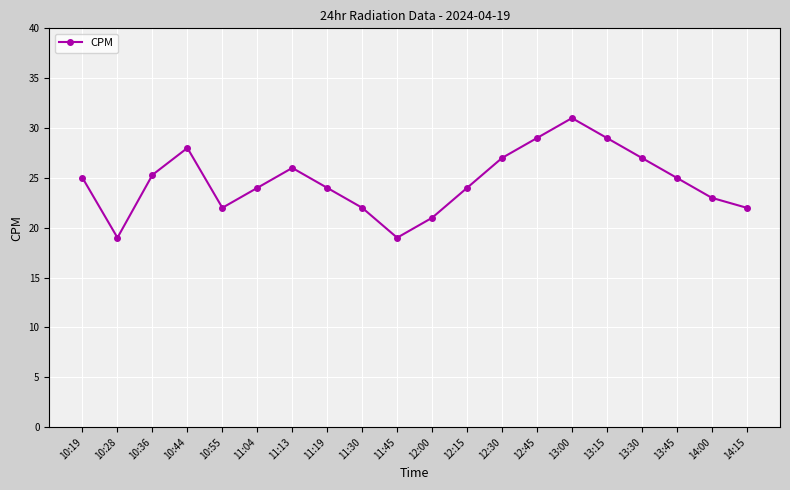

Count the number of data series in this chart.

1